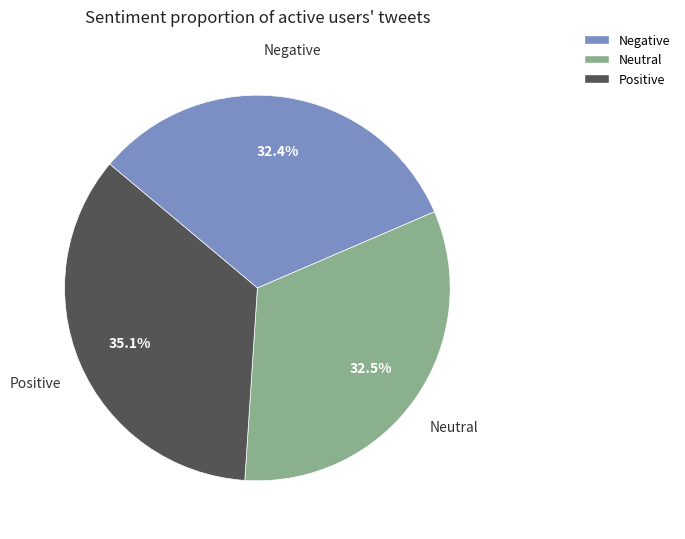

Does any single category account for the majority?

No